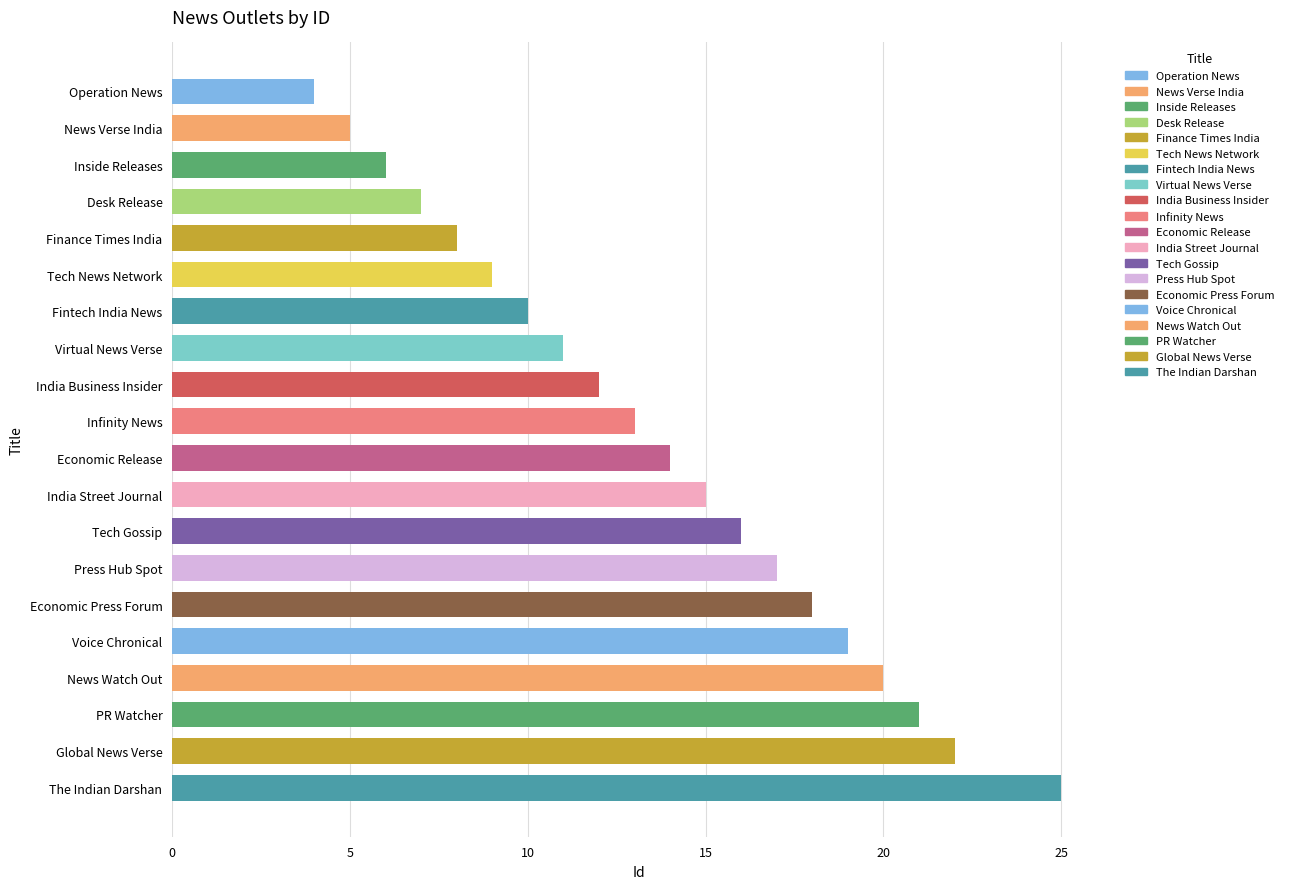

How many series are shown in this chart?

1